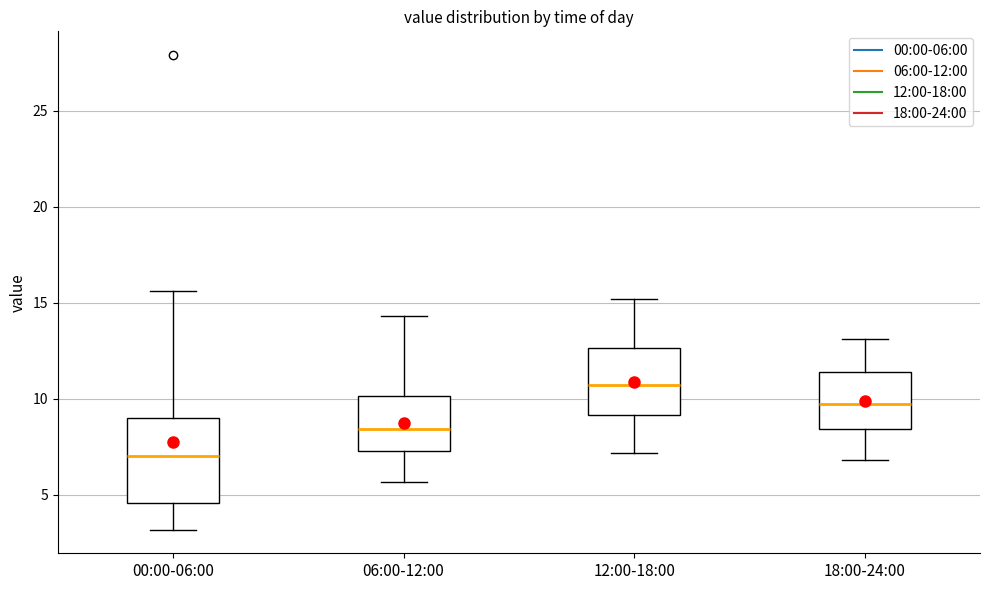

Where does the lower whisker of the box for 12:00-18:00 end on the y-axis? The values are not printed on the chart, so give them approximately, as read against the axis.

7.0